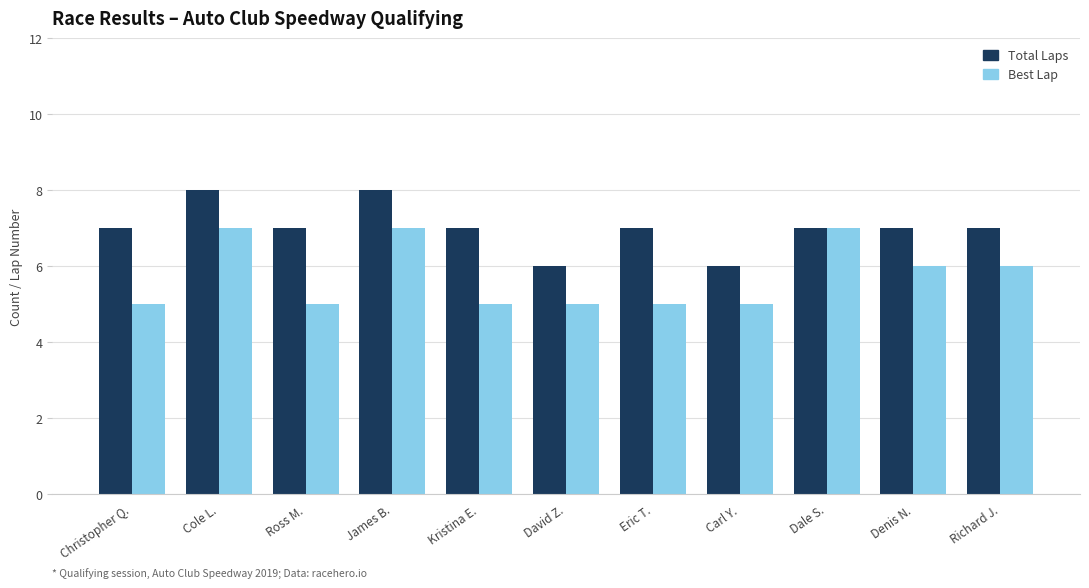

Reading left to right, extract all data points from this chart.

Total Laps: 7	8	7	8	7	6	7	6	7	7	7
Best Lap: 5	7	5	7	5	5	5	5	7	6	6